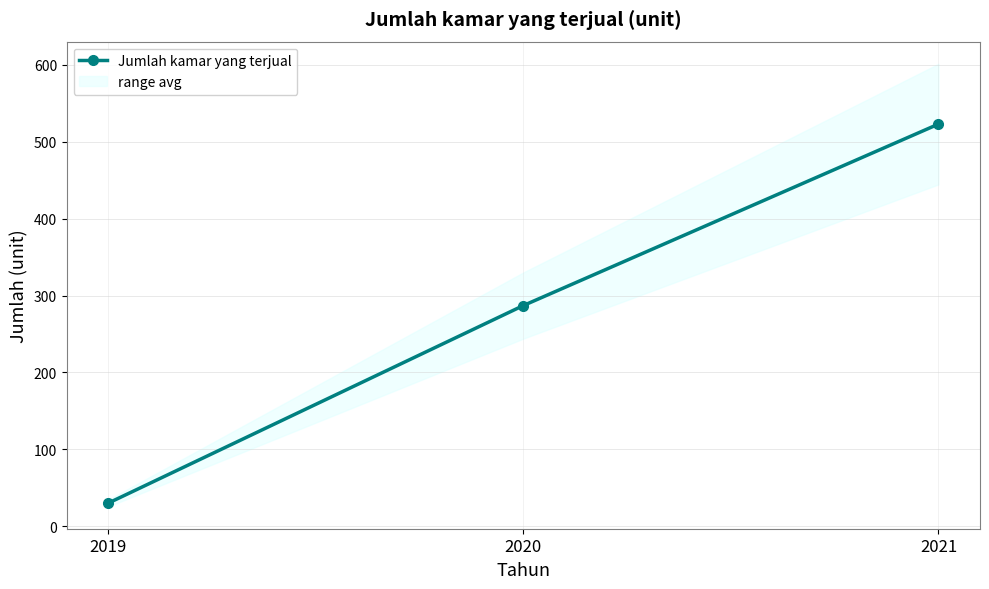

List the labels in order of value, largest first.

2021, 2020, 2019